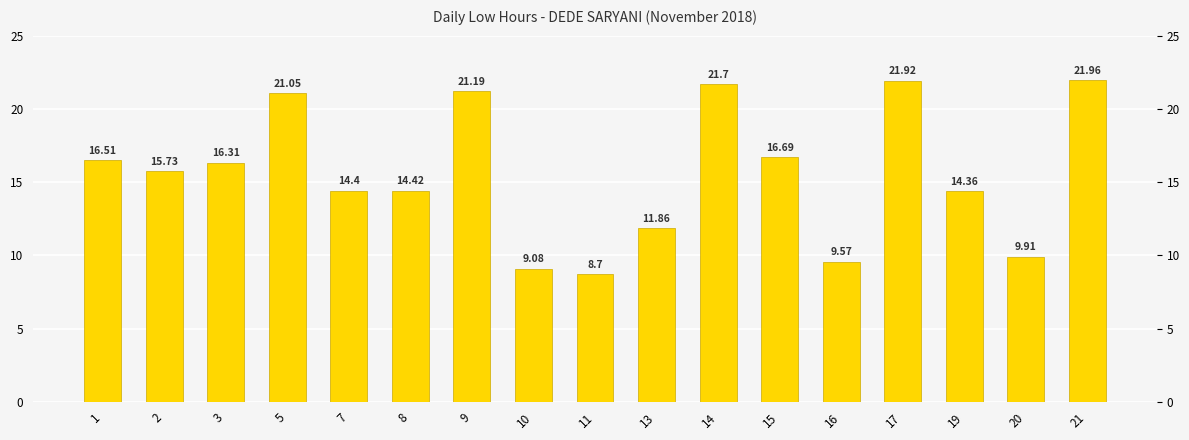

Reading right to left, what are all the values shown in this chart?

21=22.0	20=9.9	19=14.4	17=21.9	16=9.6	15=16.7	14=21.7	13=11.9	11=8.7	10=9.1	9=21.2	8=14.4	7=14.4	5=21.1	3=16.3	2=15.7	1=16.5